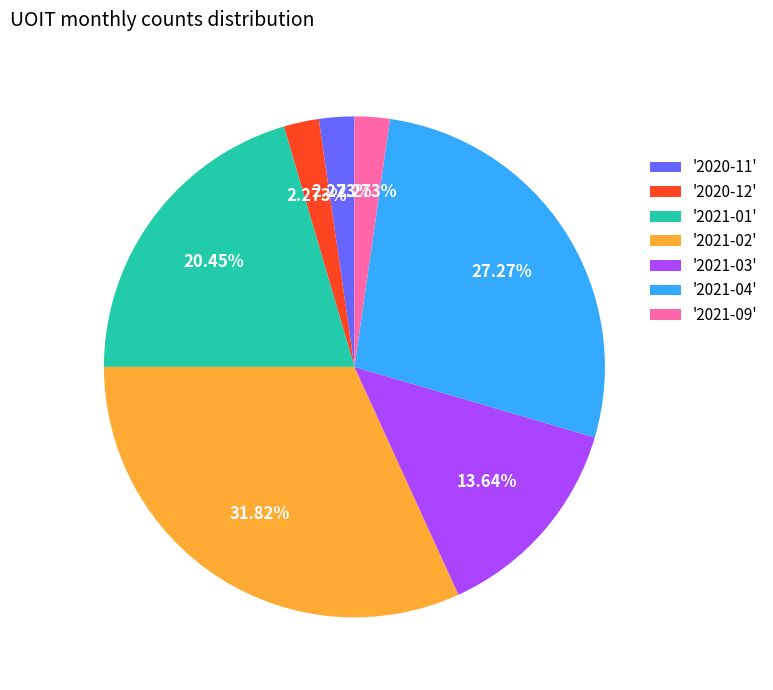

Which slice is the largest?

'2021-02'